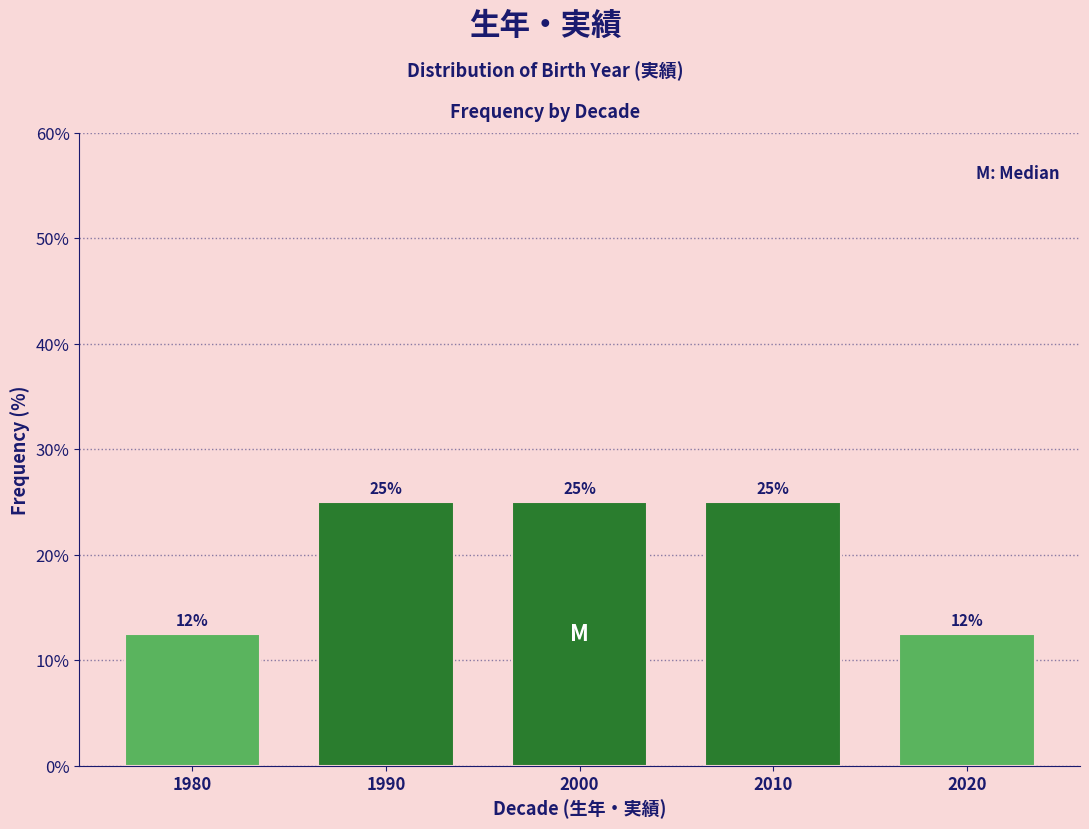

What is the ratio of the value at 1980 to the value at 2010?

0.5